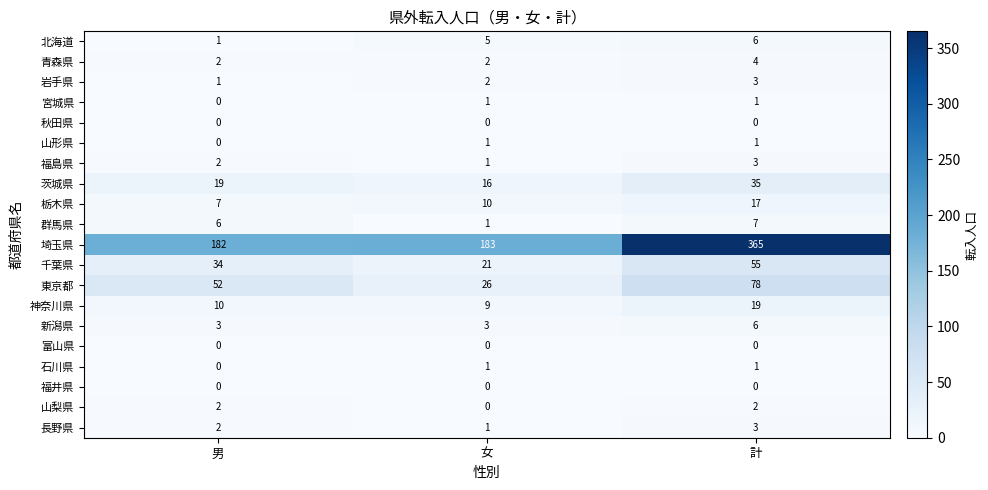

The 茨城県 series shows 7 at 男. True or false?

False